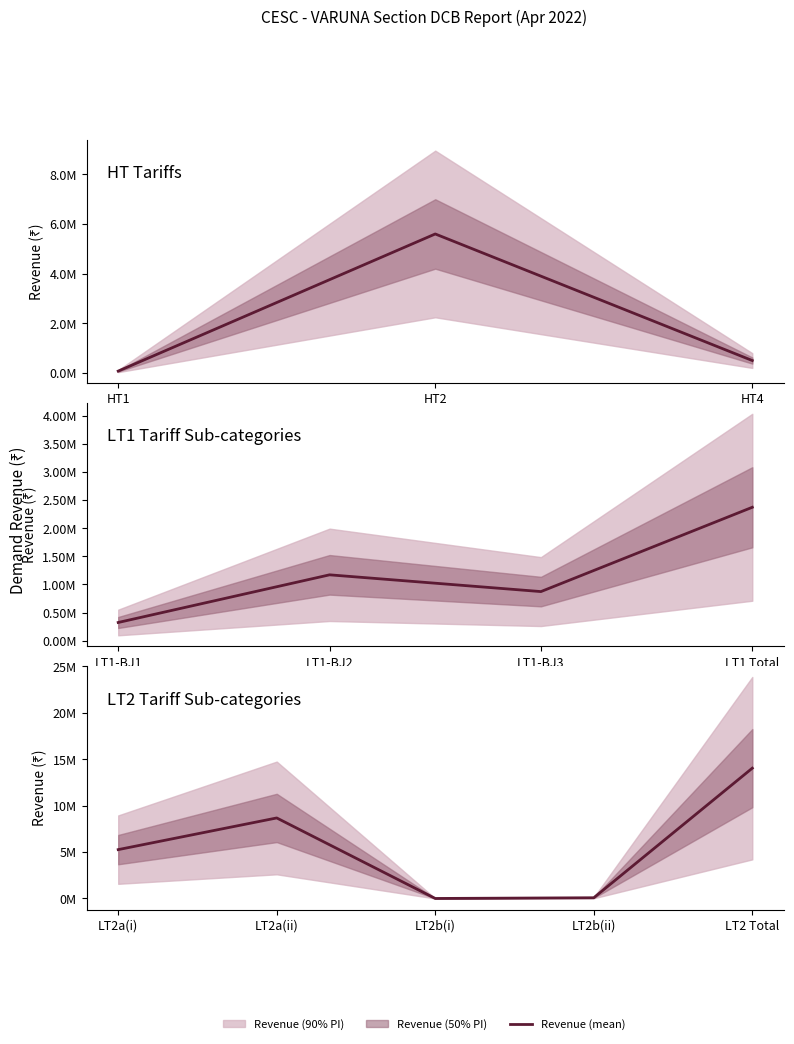

Where is the first local minimum?

LT2b(i)